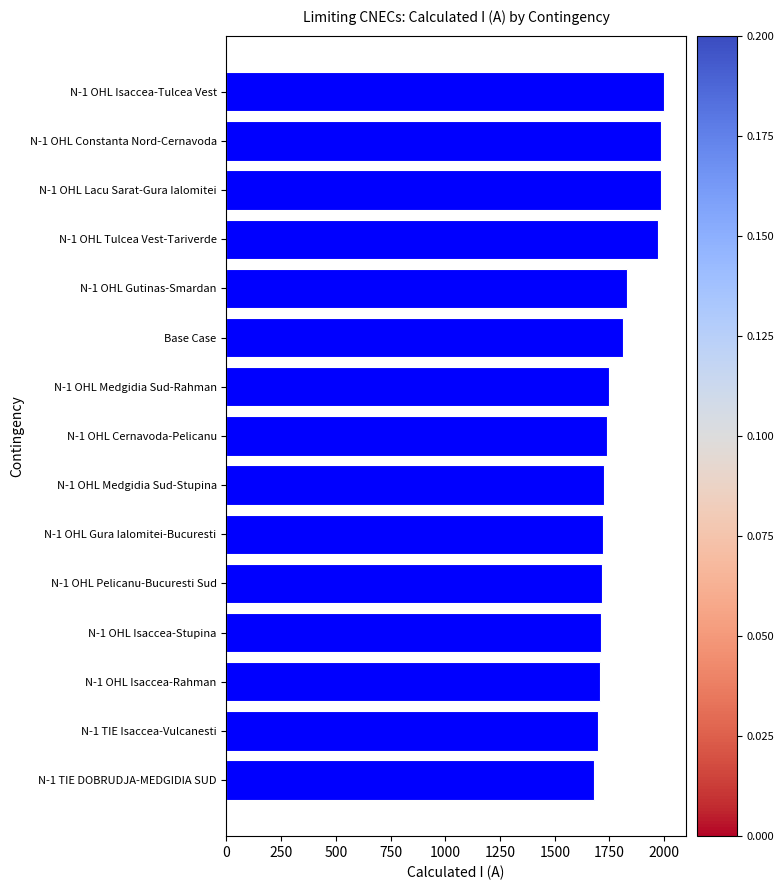

Is it true that the value at N-1 OHL Lacu Sarat-Gura Ialomitei is 1985?

True